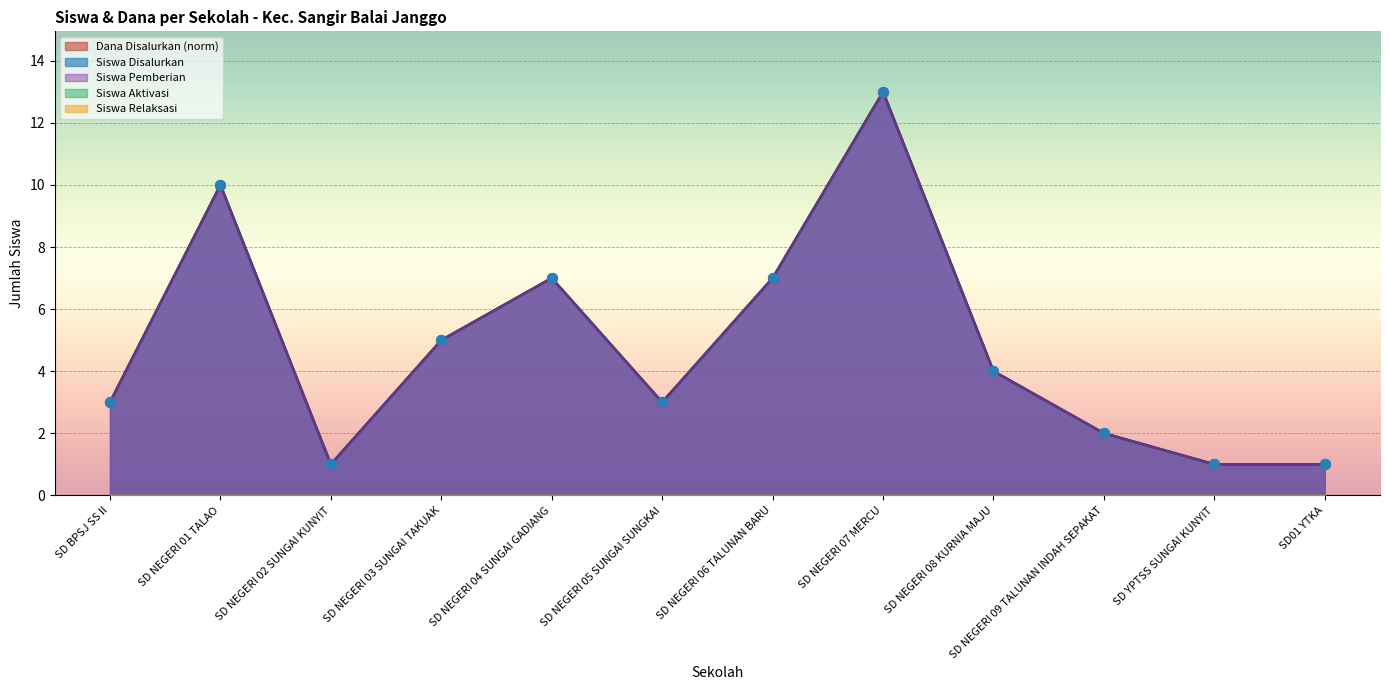

At which category is the sum across all series the highest?

SD NEGERI 07 MERCU